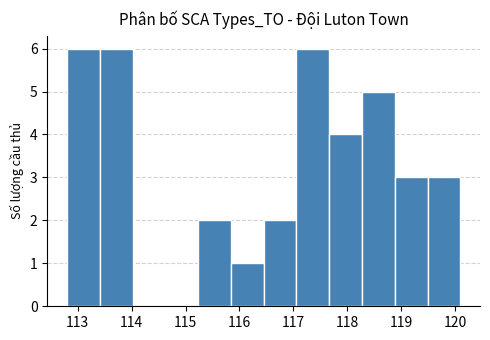

How tall is the bar that spans 112.8 to 113.4 on the x-axis? Neither the bar edges nor the heights are printed on the chart, so give them approximately, as read against the axes.

6